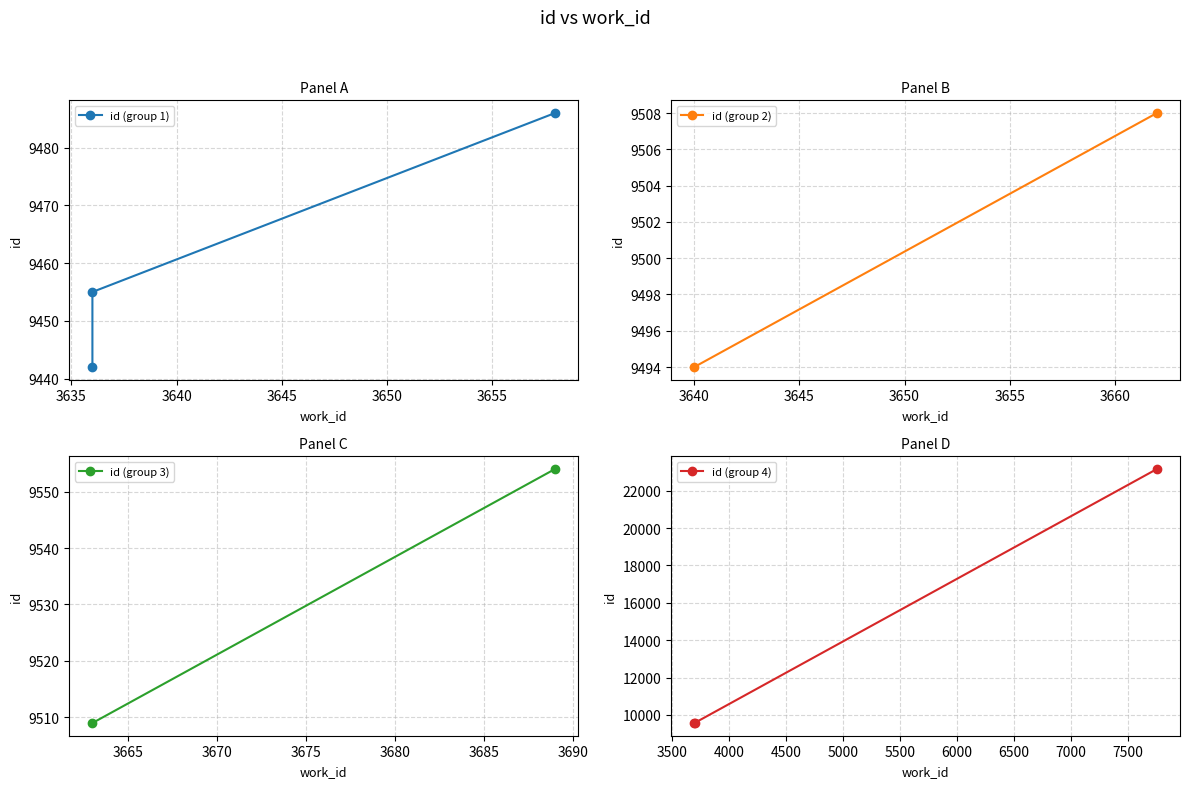

What is the label of the 10th point from the right?

3636